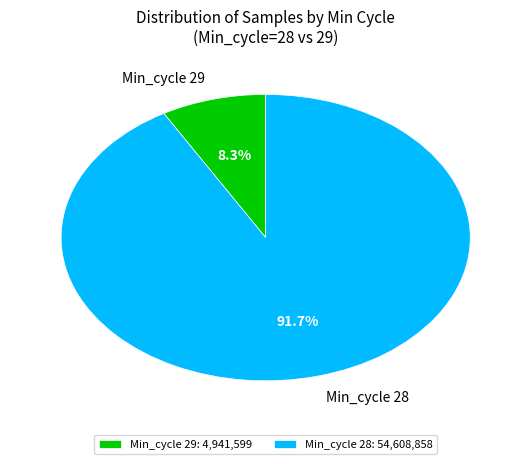

Do Min_cycle 29 and Min_cycle 28 together represent more than half of the pie?

Yes